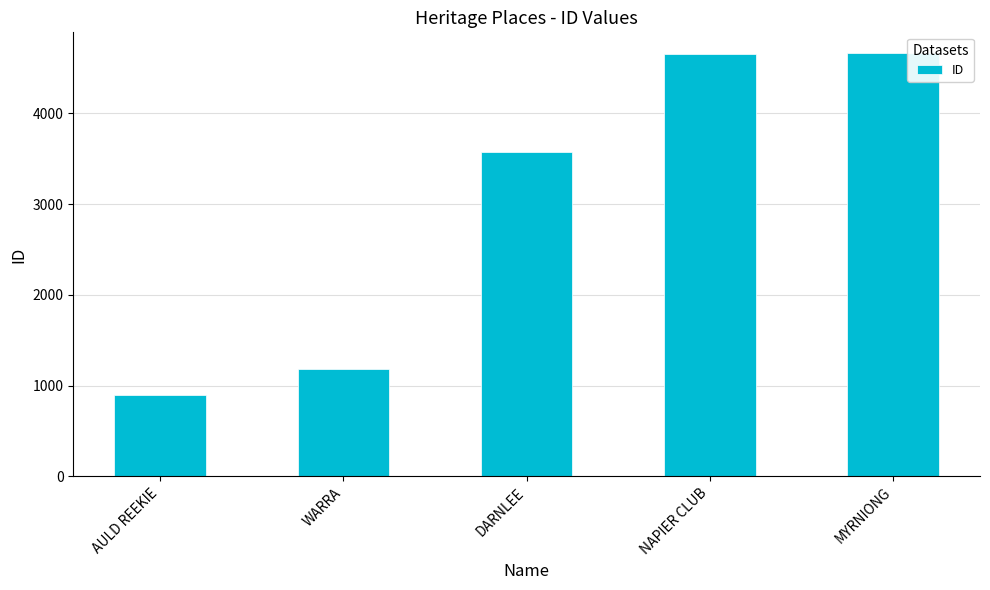

Are the bars grouped side by side (vs. stacked)?

No